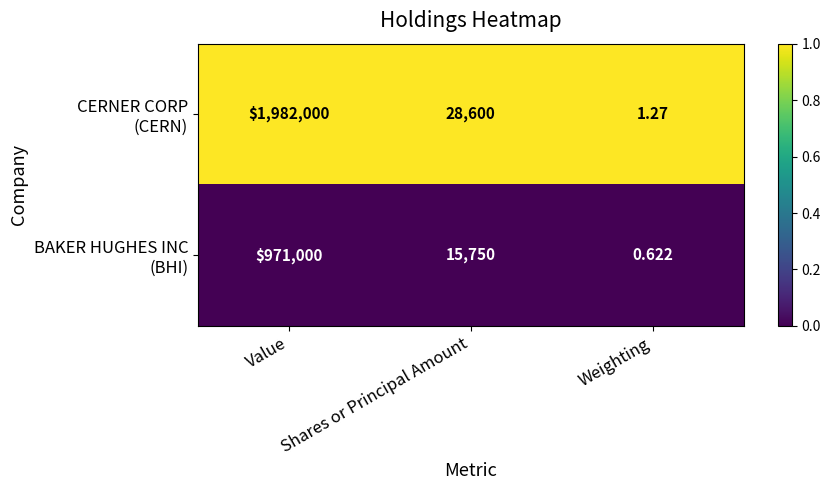

Which label corresponds to the largest value in the chart?

Value